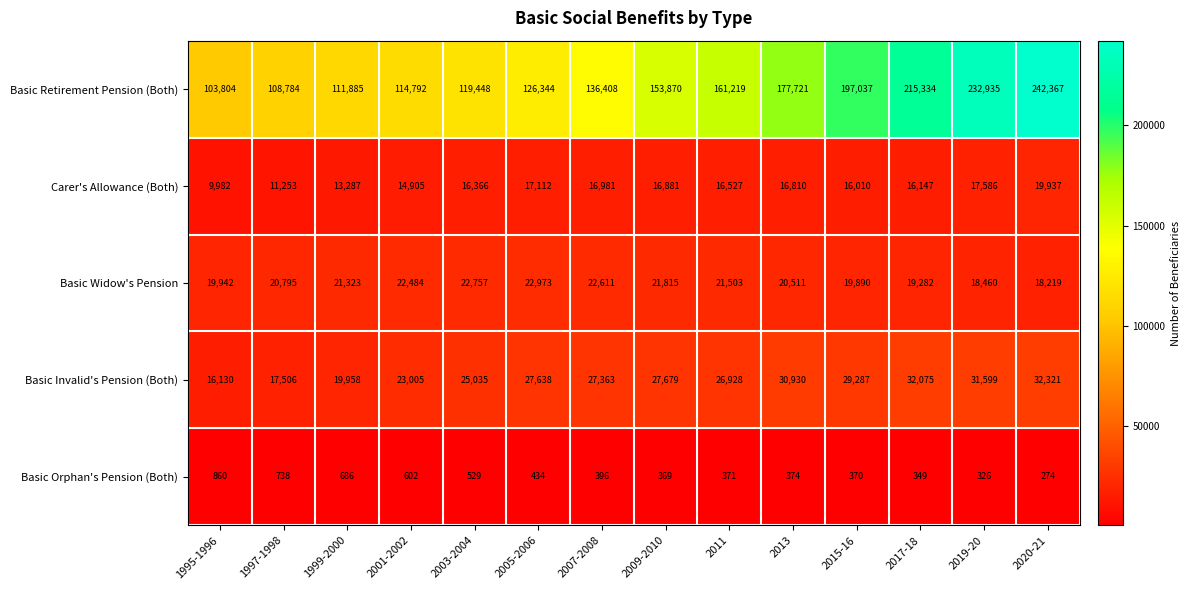

Between 2007-2008 and 2013, which series saw the biggest shift?

Basic Retirement Pension (Both)